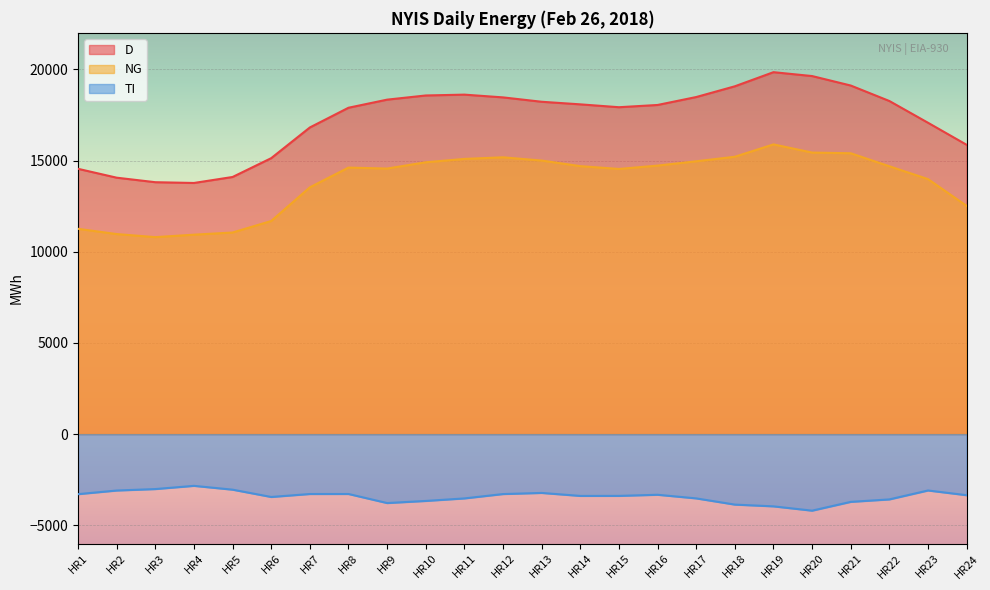

True or false: D has more than 0 points higher than both neighbors.

True